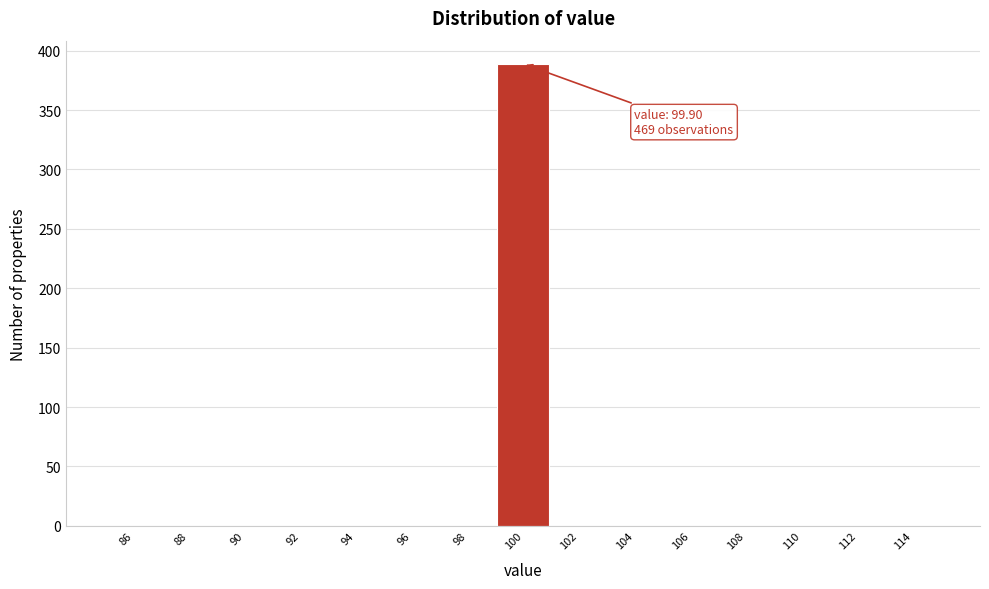

Over which range of the x-axis is the bar tallest?

99 to 101